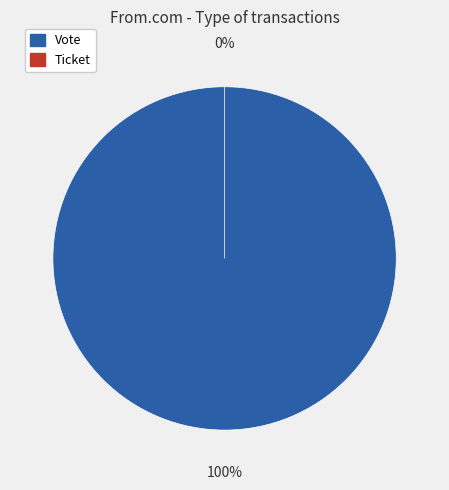

Which slice represents more than half of the pie?

Vote